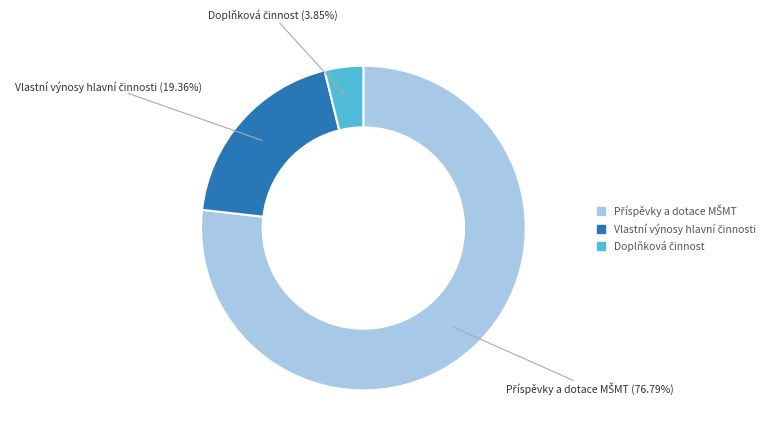

Does any single category account for the majority?

Yes